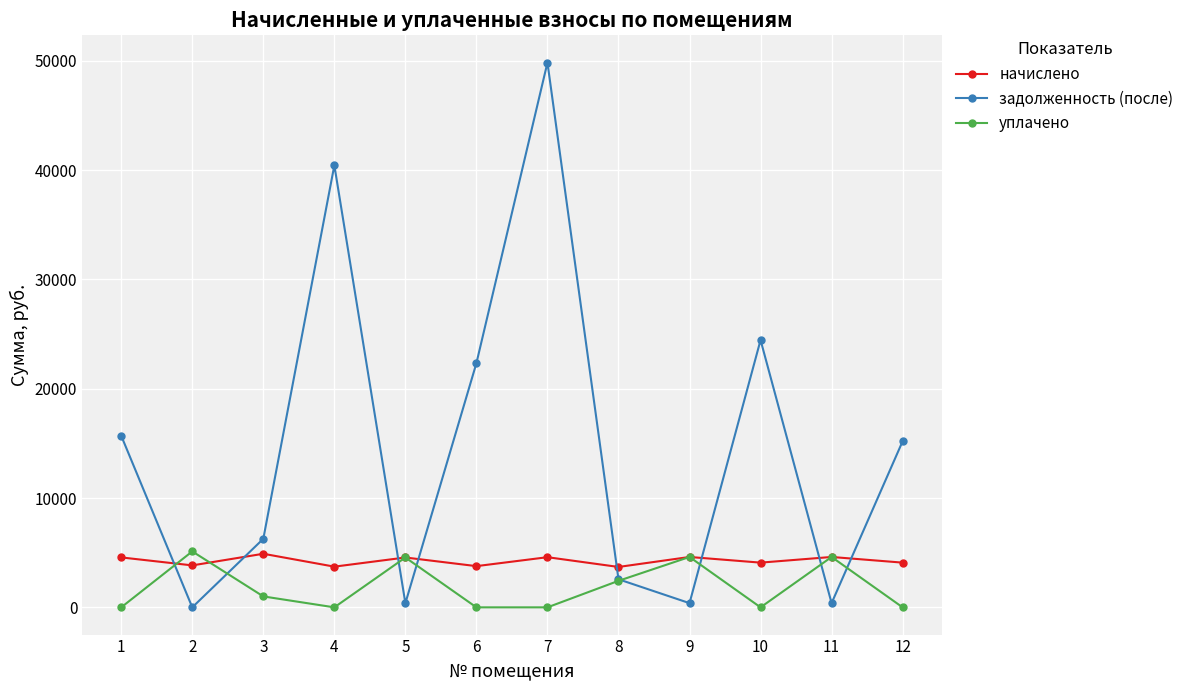

List the series in order of their overall mean, highest first.

задолженность (после), начислено, уплачено